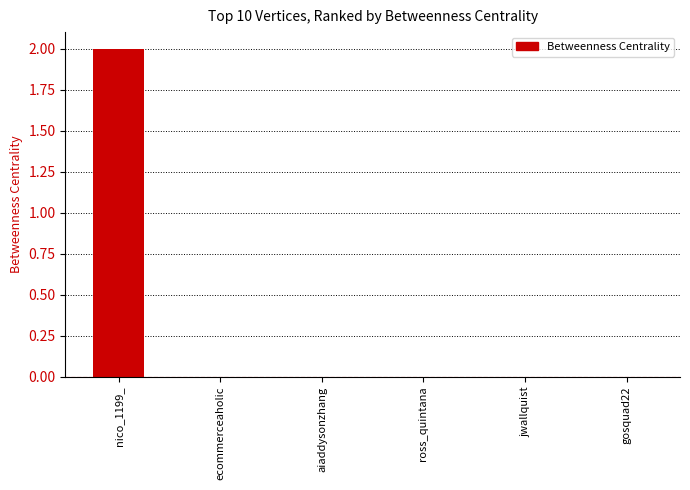

Reading right to left, list all the values displayed in this chart.

0	0	0	0	0	2